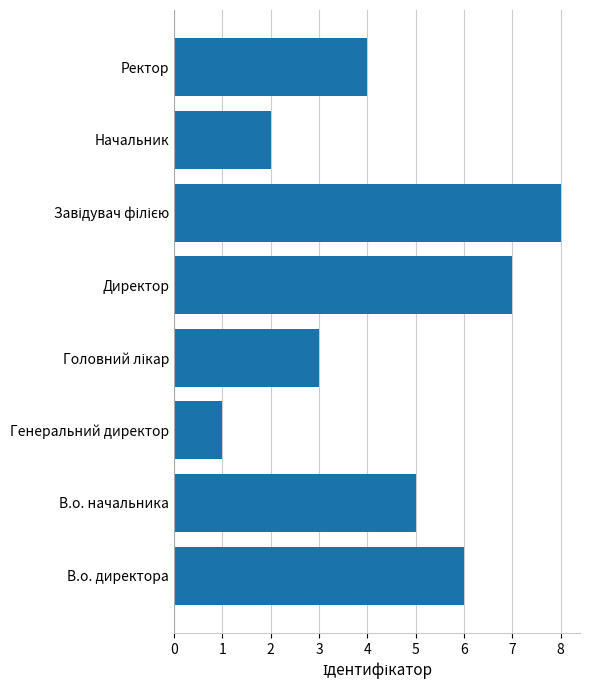

What is the difference between the second highest and second lowest values?

5